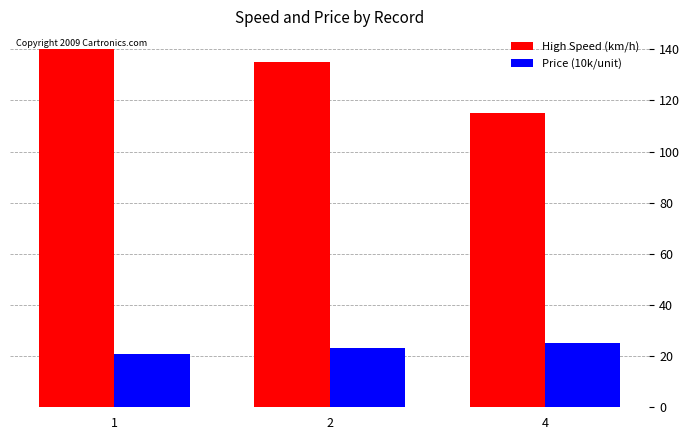

What is the spread (max minus min) of values at 2?

112.0